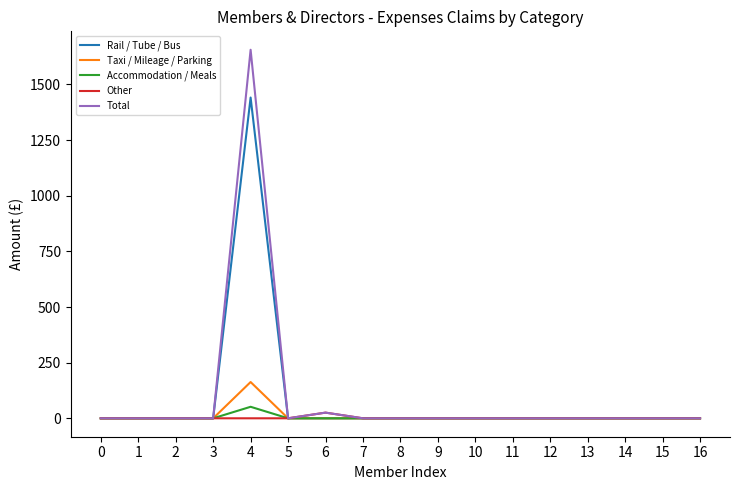

What is the difference between the maximum and second lowest values in the Rail / Tube / Bus series?

1441.2